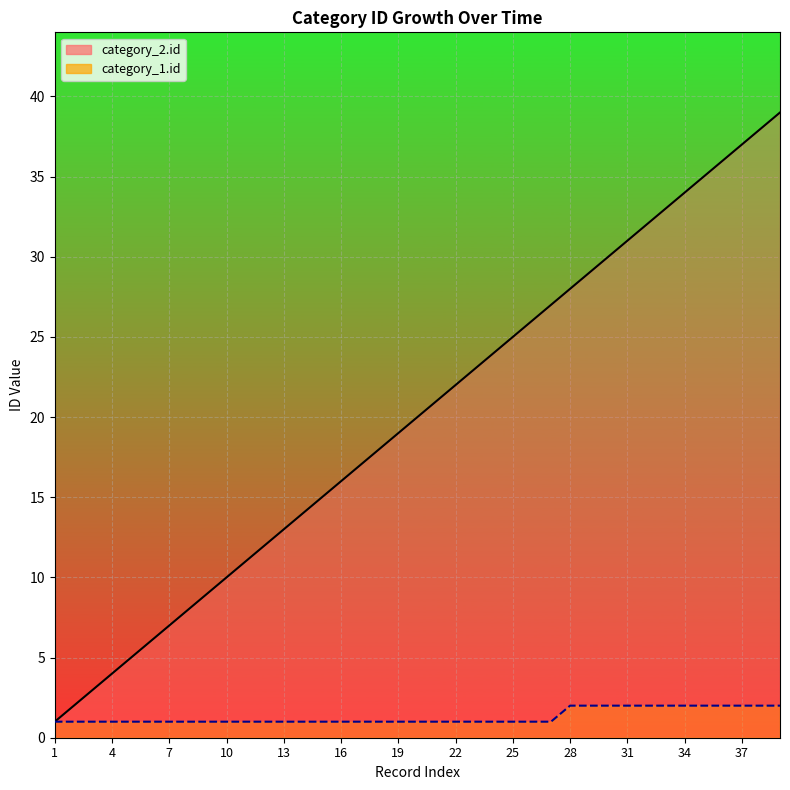

What is the sum of all category_1.id values?

51